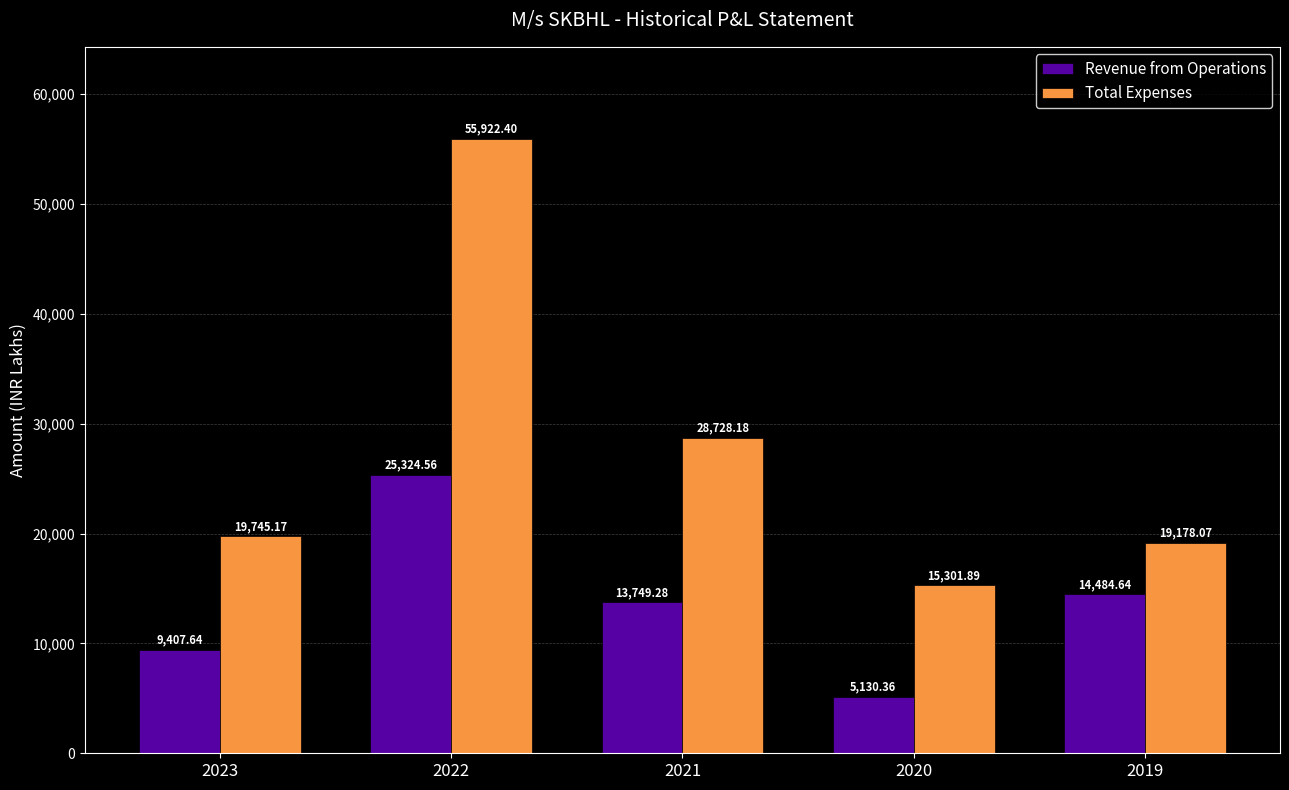

How many bars are there in each group?

2